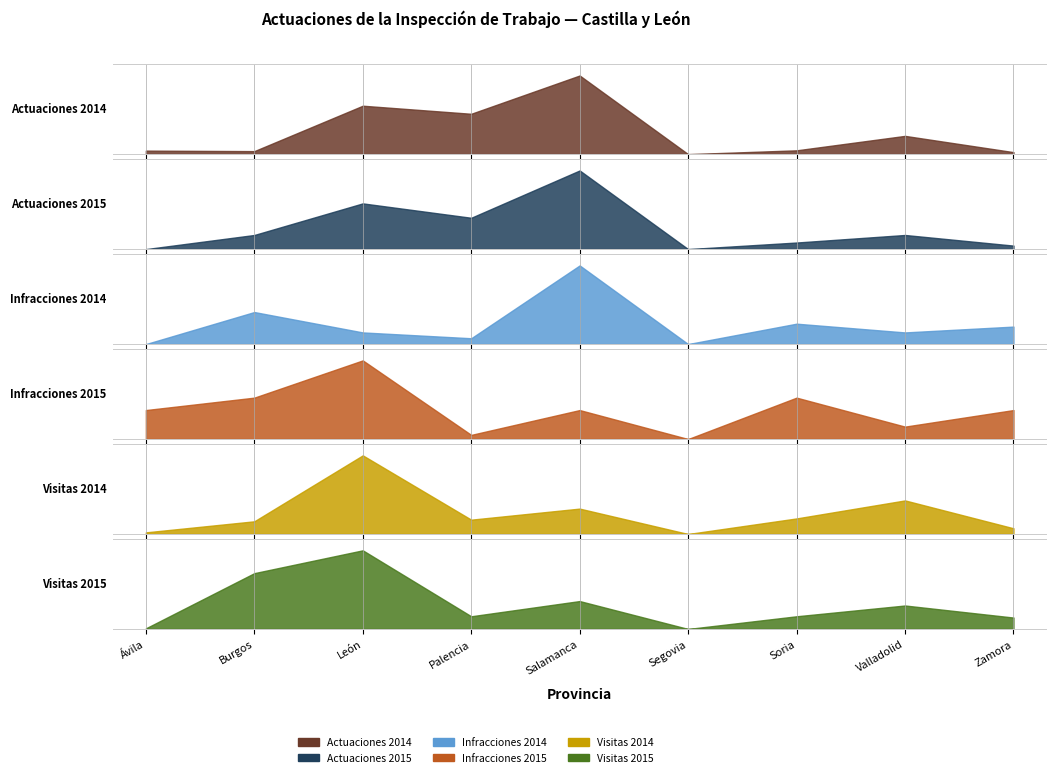

Where is Actuaciones 2014 nearest to the value 0?

Segovia